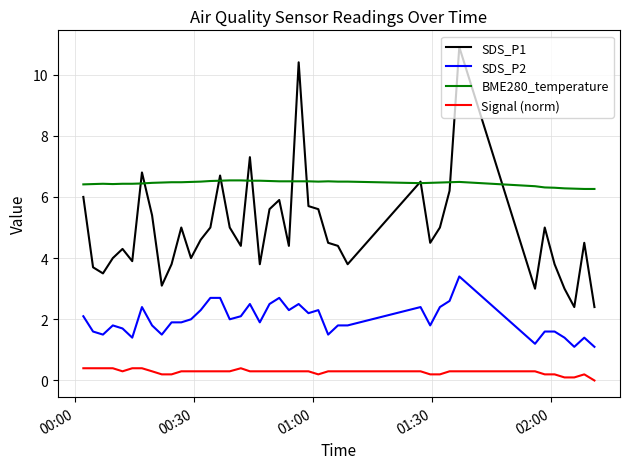

True or false: Signal (norm) has more than 0 points higher than both neighbors.

True